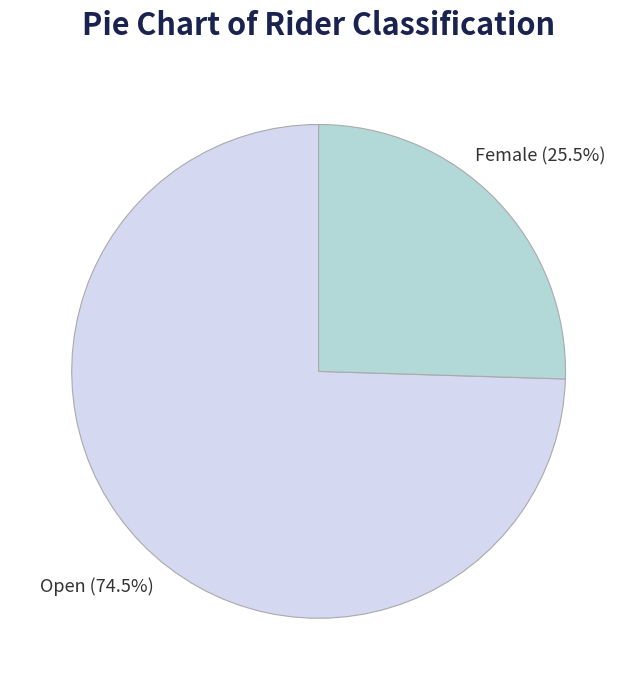

How many slices are in this pie chart?

2